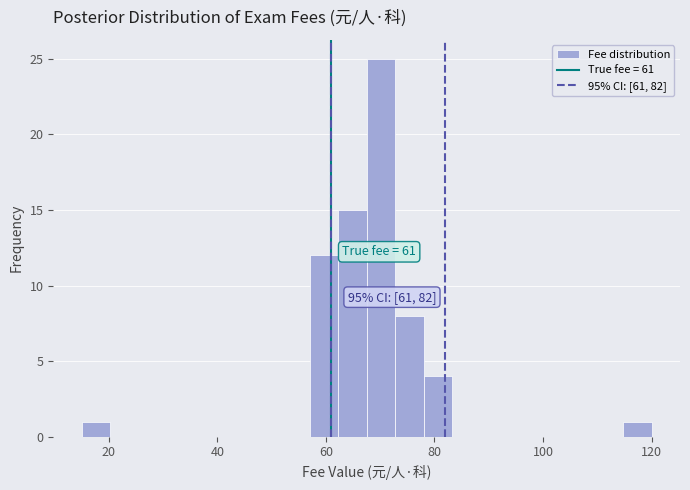

Around what value on the x-axis is the tallest bar? Give the approximate position of its centre, as read against the axis.

70